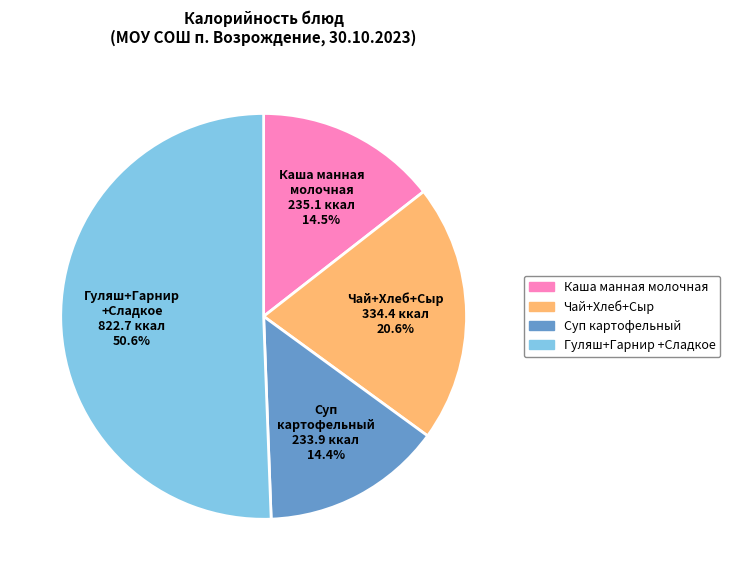

Does any single category account for the majority?

Yes